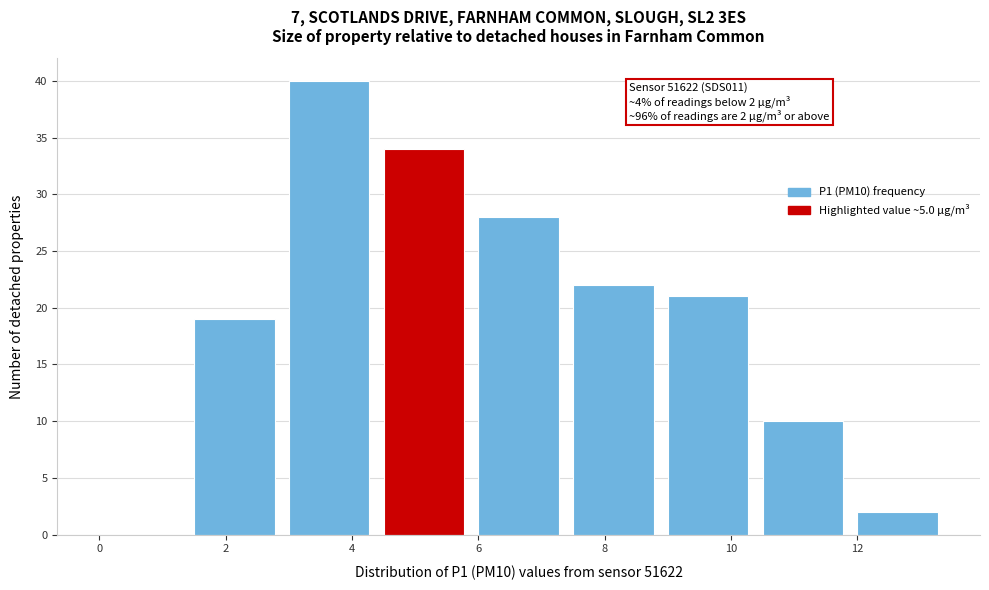

Which range on the x-axis has the tallest bar?

3.0 to 4.5